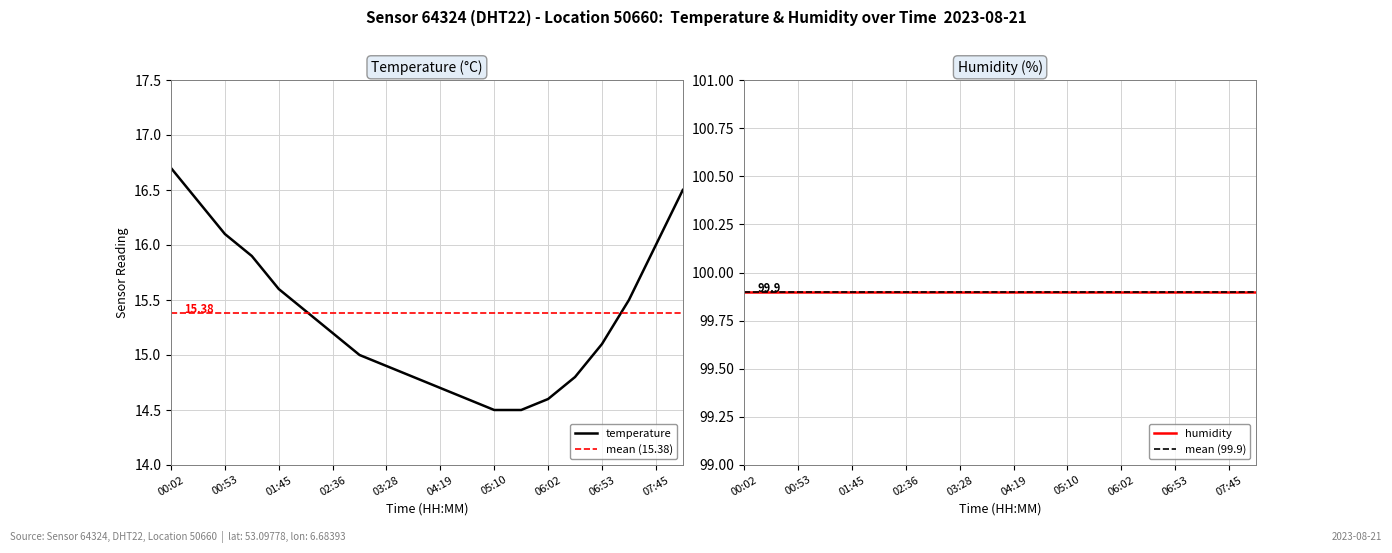

The chart shows a value of 21.4 at 06:28. True or false?

False